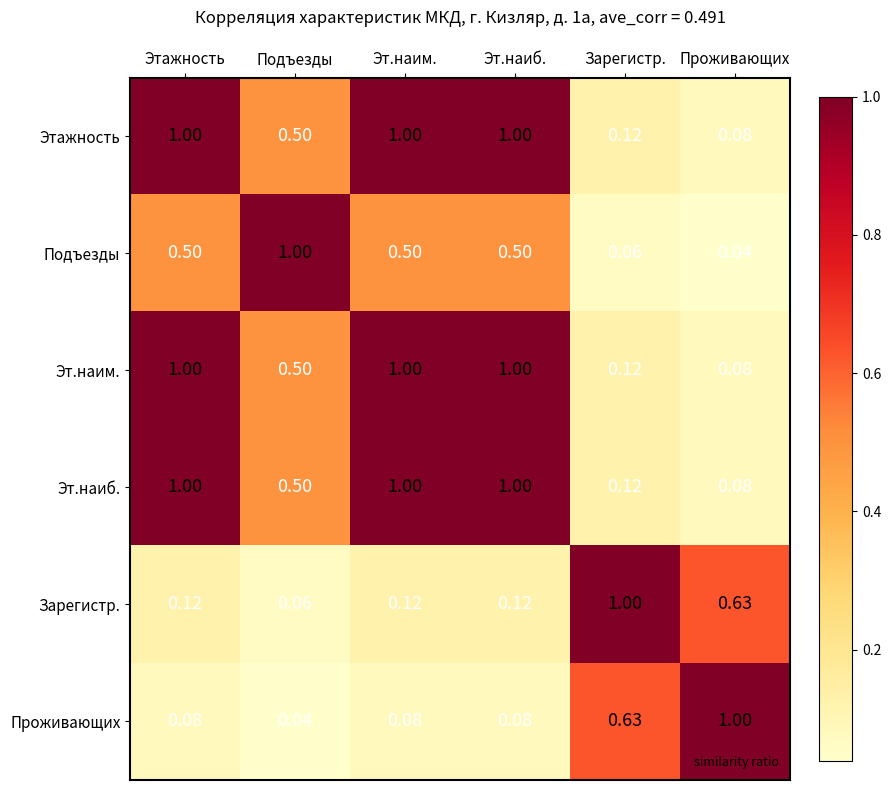

Which category has the lowest value in the Проживающих series?

Подъезды